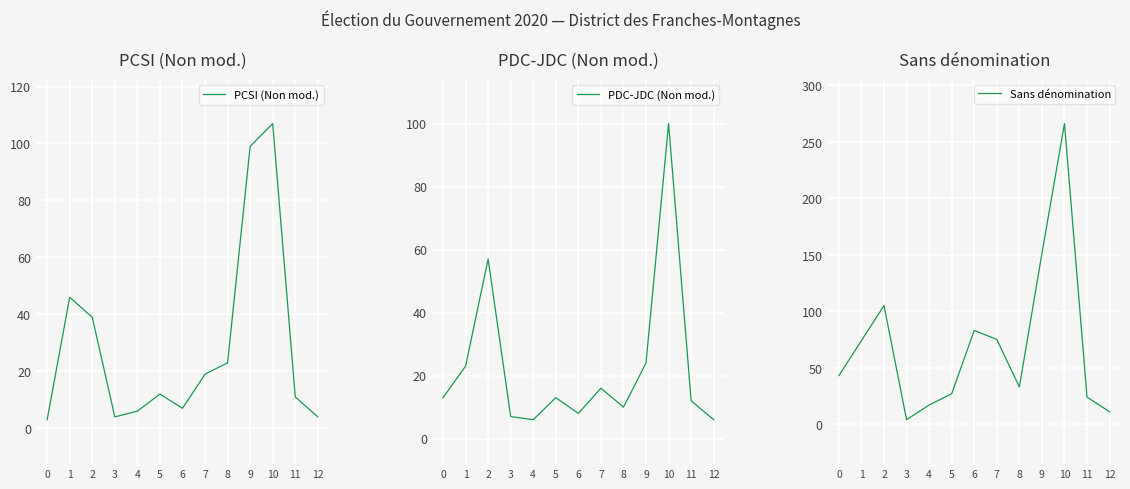

What is the sum of all PCSI (Non mod.) values?

380